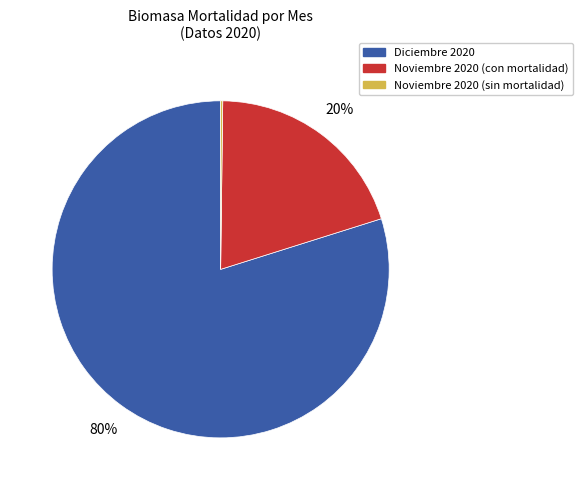

To the nearest percent, what is the difference between the largest and smallest slice percentages?

80%